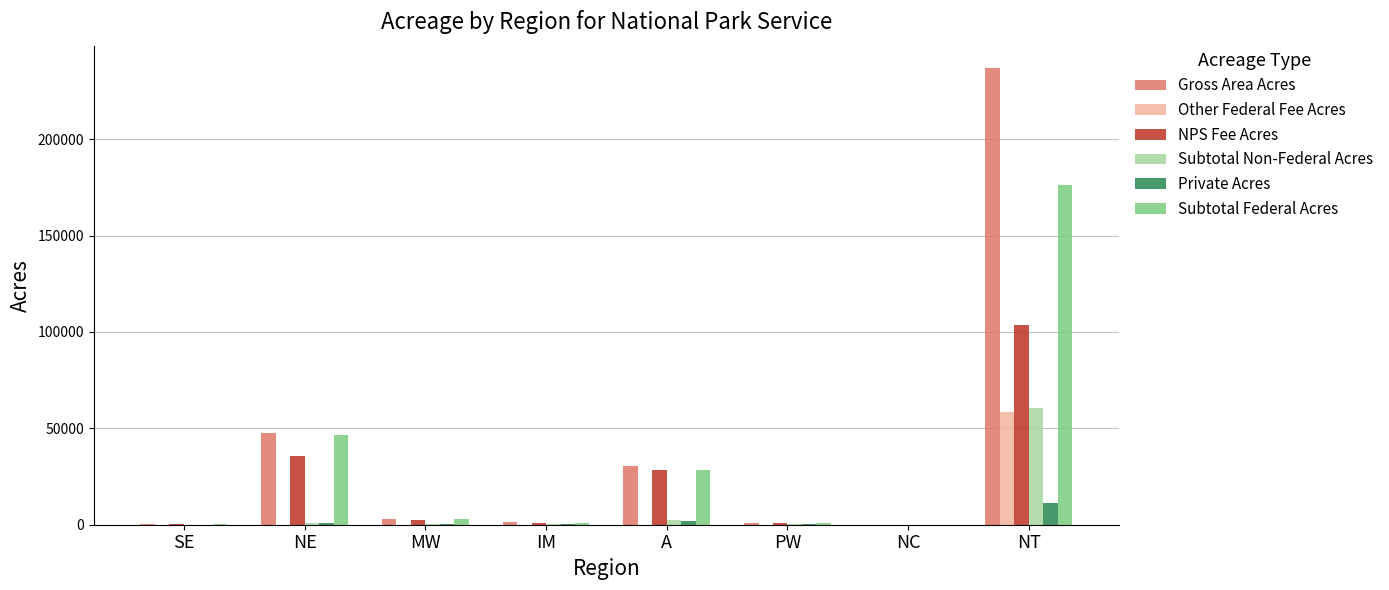

How many categories are shown in the chart?

8